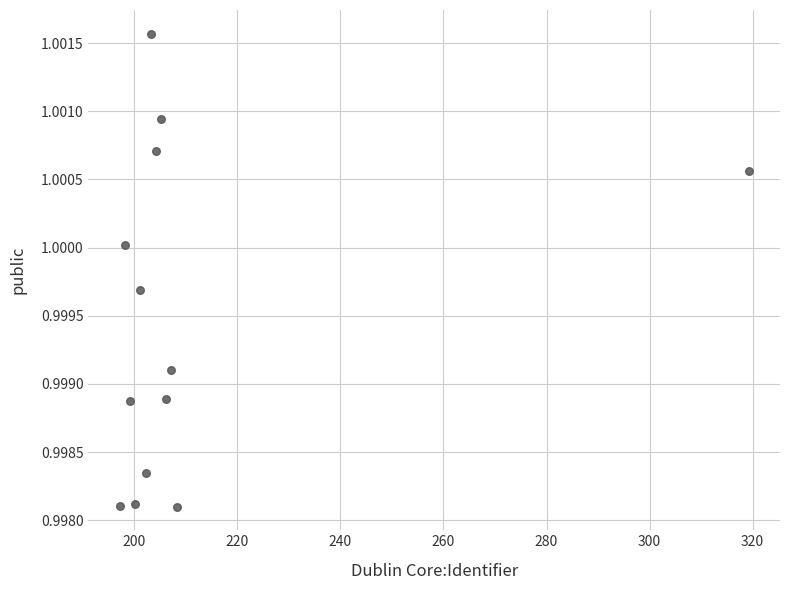

What is the range of X values (max minus min)?

122.0